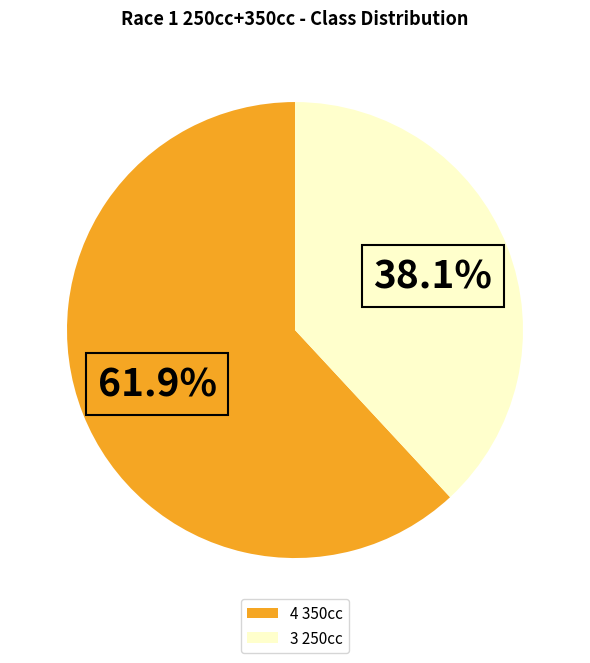

Which slice is the largest?

4 350cc